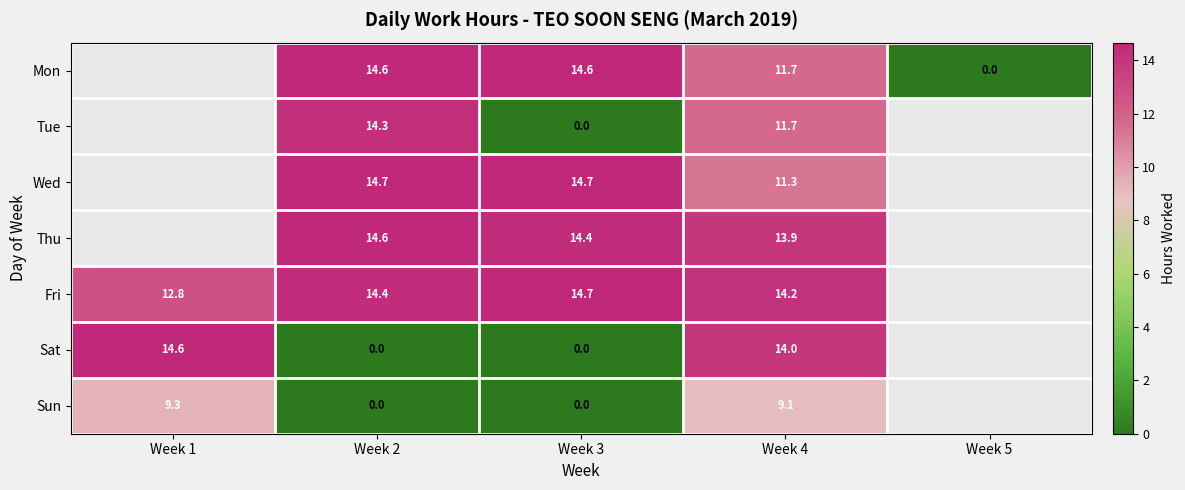

Is the value of Sun at Week 2 greater than the value of Mon at Week 3?

No